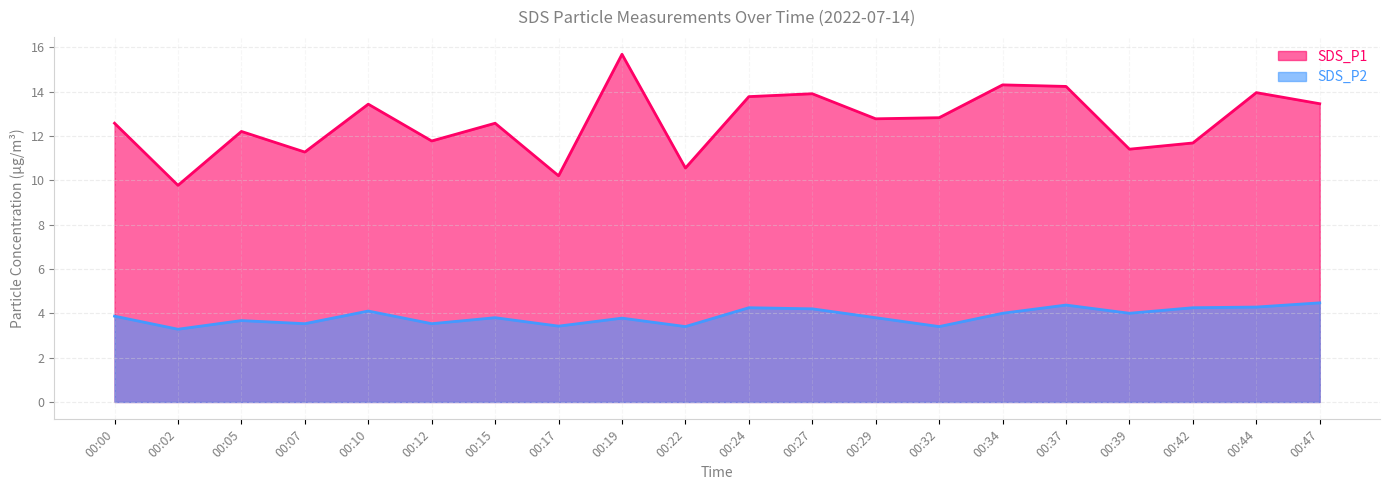

Does the chart display data point markers on the line(s)?

No